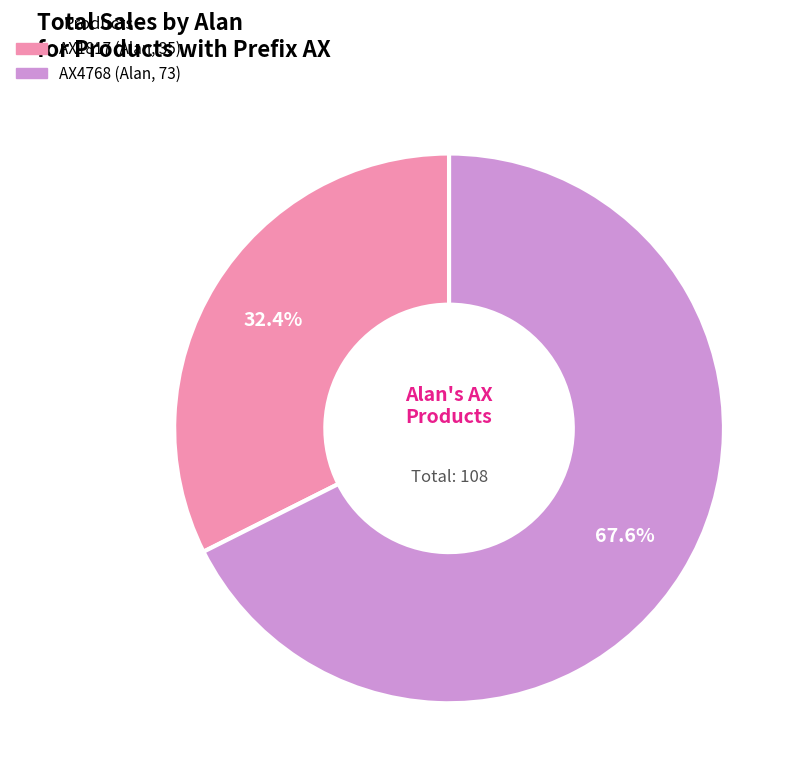

Is the sum of AX1817 (Alan, 35) and AX4768 (Alan, 73) greater than half?

Yes